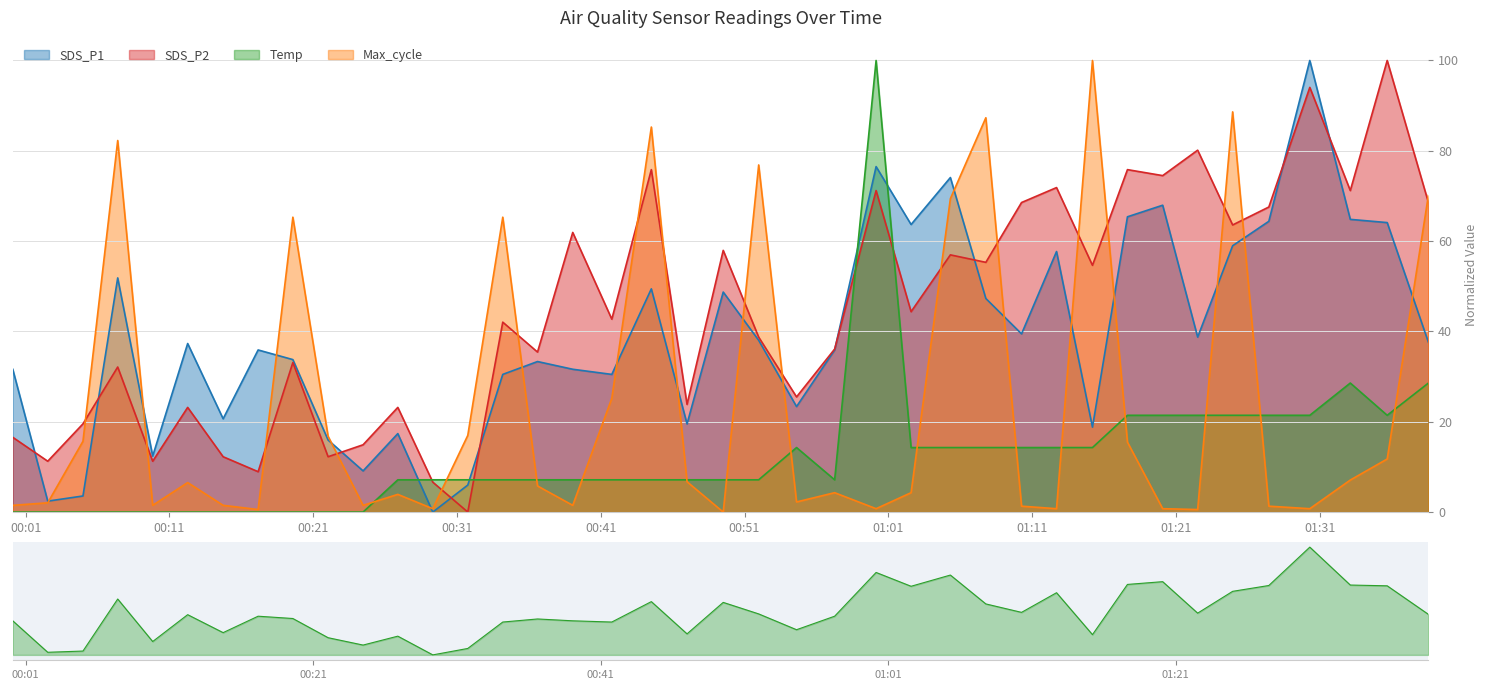

How many intersections are there between Max_cycle and Temp?

14